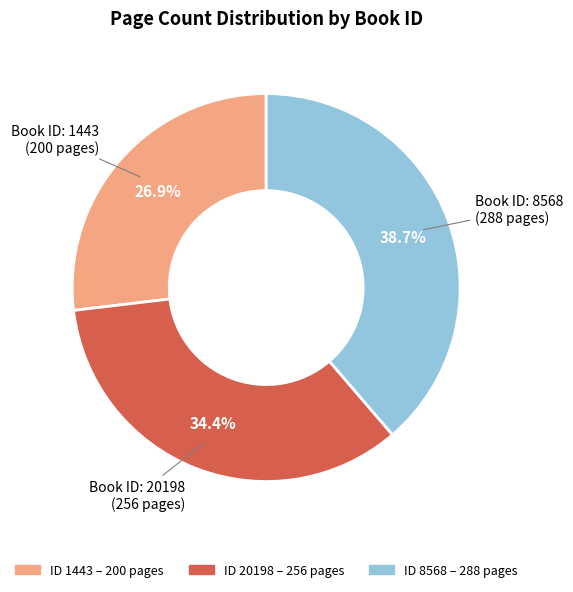

Is there any slice that represents more than half of the pie?

No